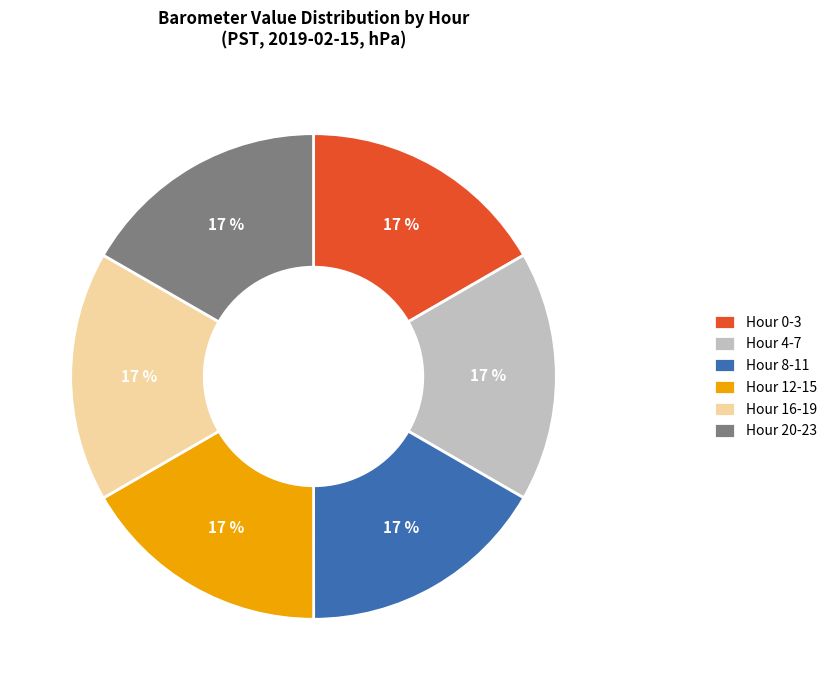

What is the ratio of the value at Hour 12-15 to the value at Hour 20-23?

1.0